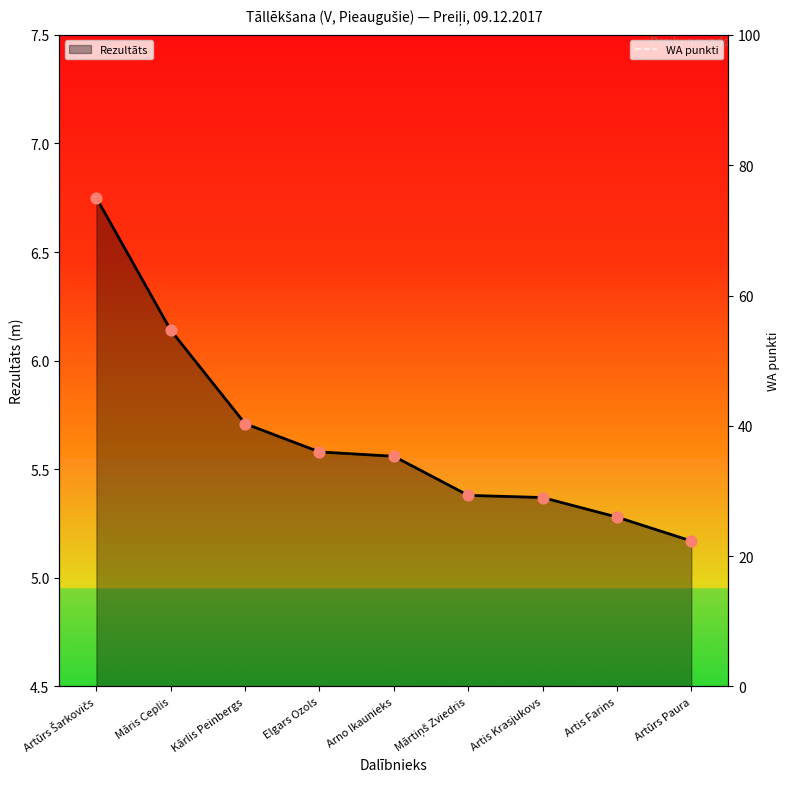

Which category has the lowest value in the Rezultāts series?

Artūrs Paura